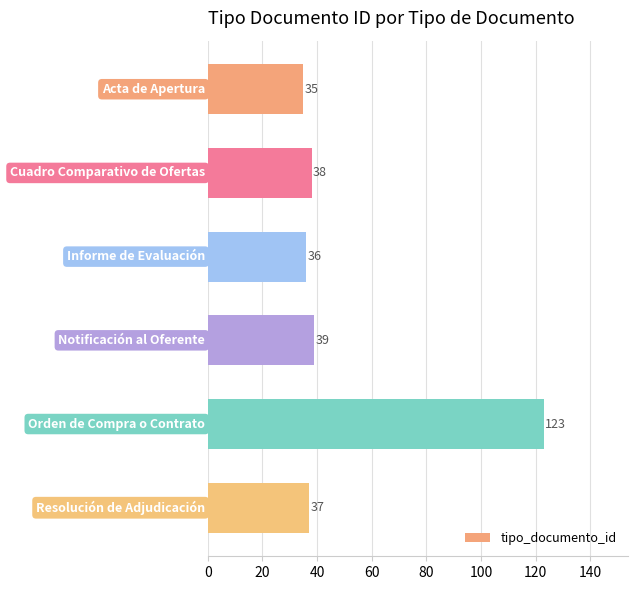

What is the difference between the second highest and second lowest values?

3